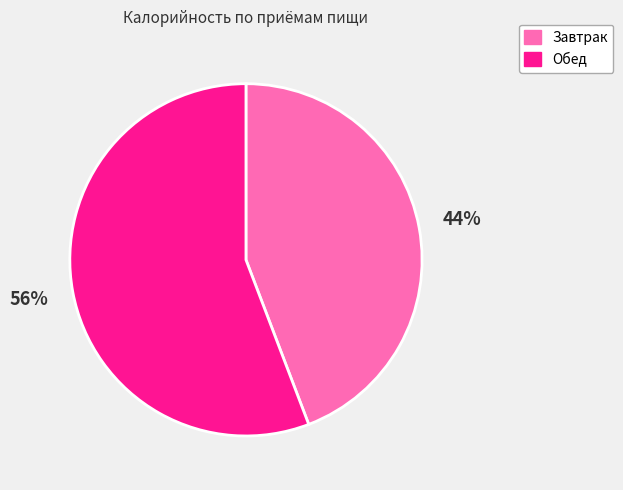

To the nearest percent, what portion does Завтрак represent?

44%